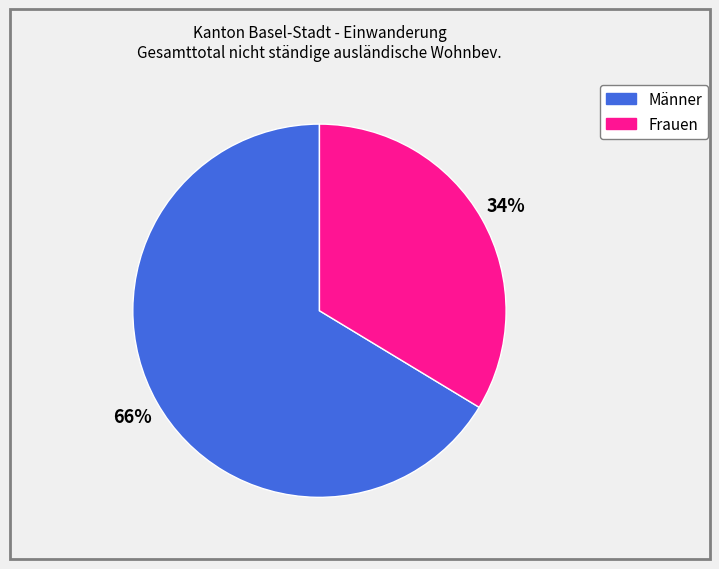

How many segments does this pie chart have?

2